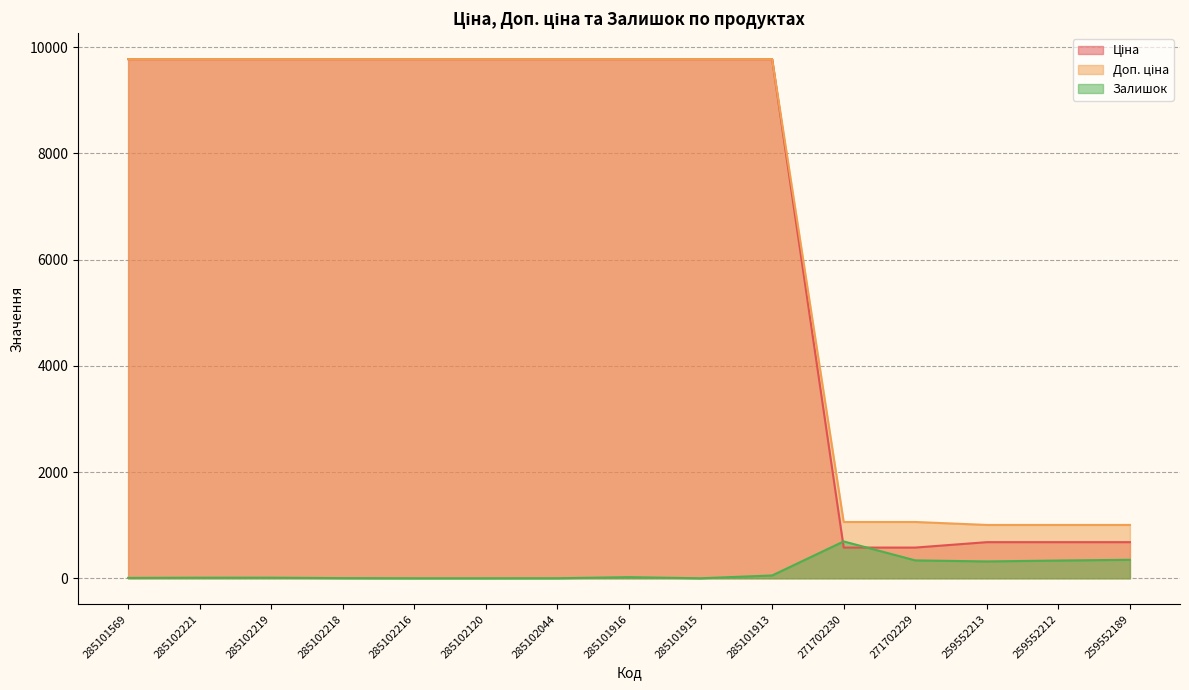

At 285101913, list the series in order from largest to smallest.

Ціна, Доп. ціна, Залишок